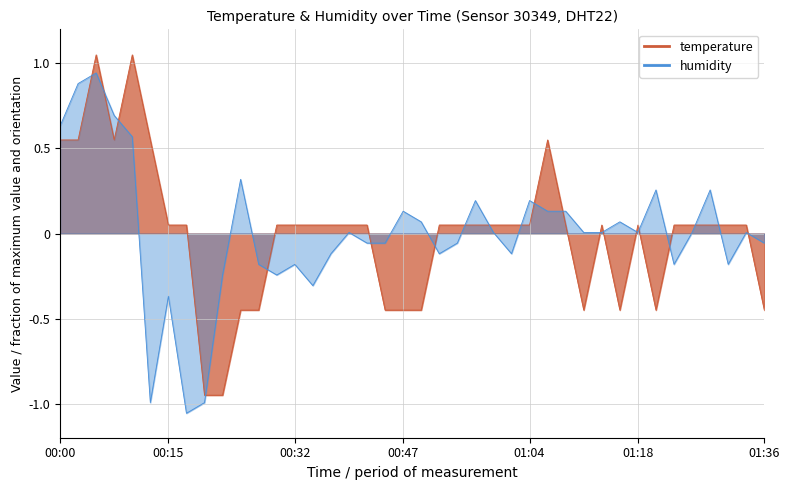

How many intersections are there between humidity and temperature?

20